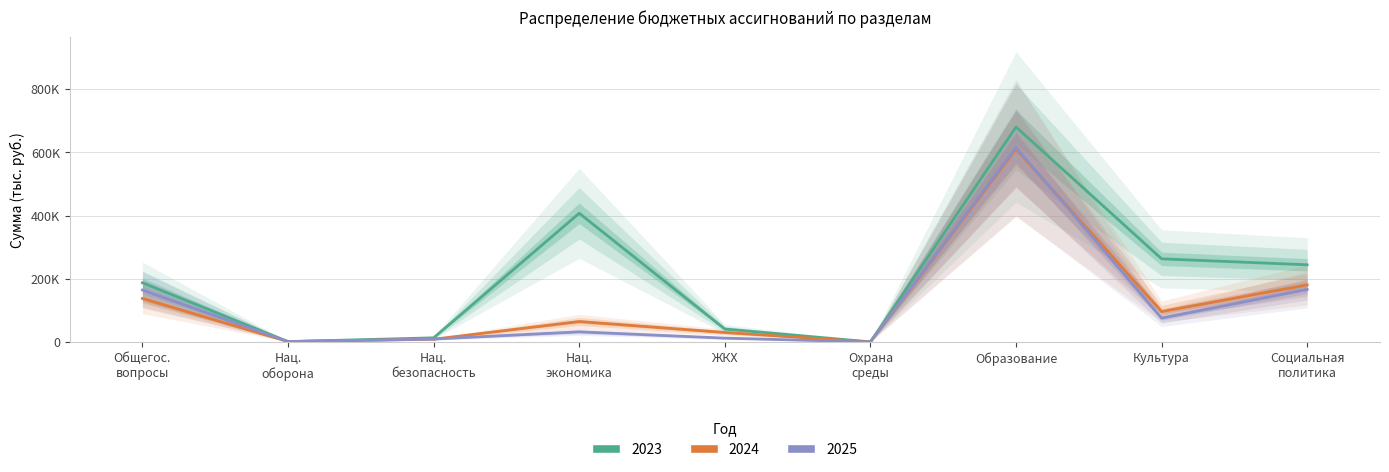

At which category is the sum across all series the highest?

Образование